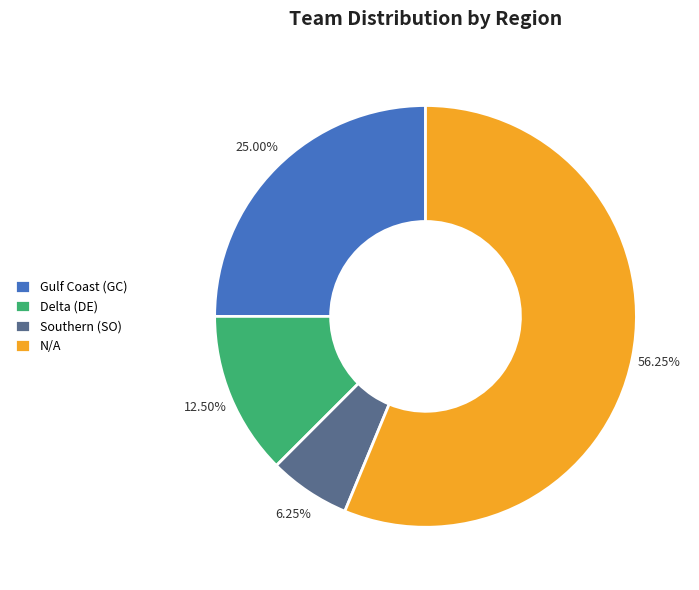

Count the number of slices in the pie.

4